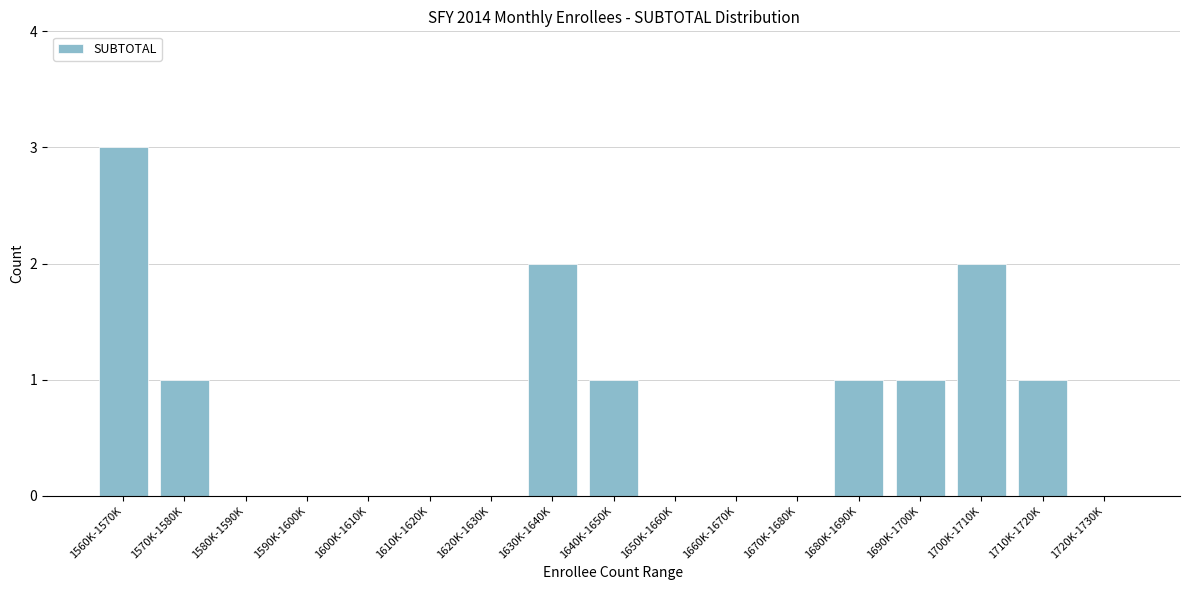

Reading right to left, extract all data points from this chart.

1720K-1730K=0	1710K-1720K=1	1700K-1710K=2	1690K-1700K=1	1680K-1690K=1	1670K-1680K=0	1660K-1670K=0	1650K-1660K=0	1640K-1650K=1	1630K-1640K=2	1620K-1630K=0	1610K-1620K=0	1600K-1610K=0	1590K-1600K=0	1580K-1590K=0	1570K-1580K=1	1560K-1570K=3